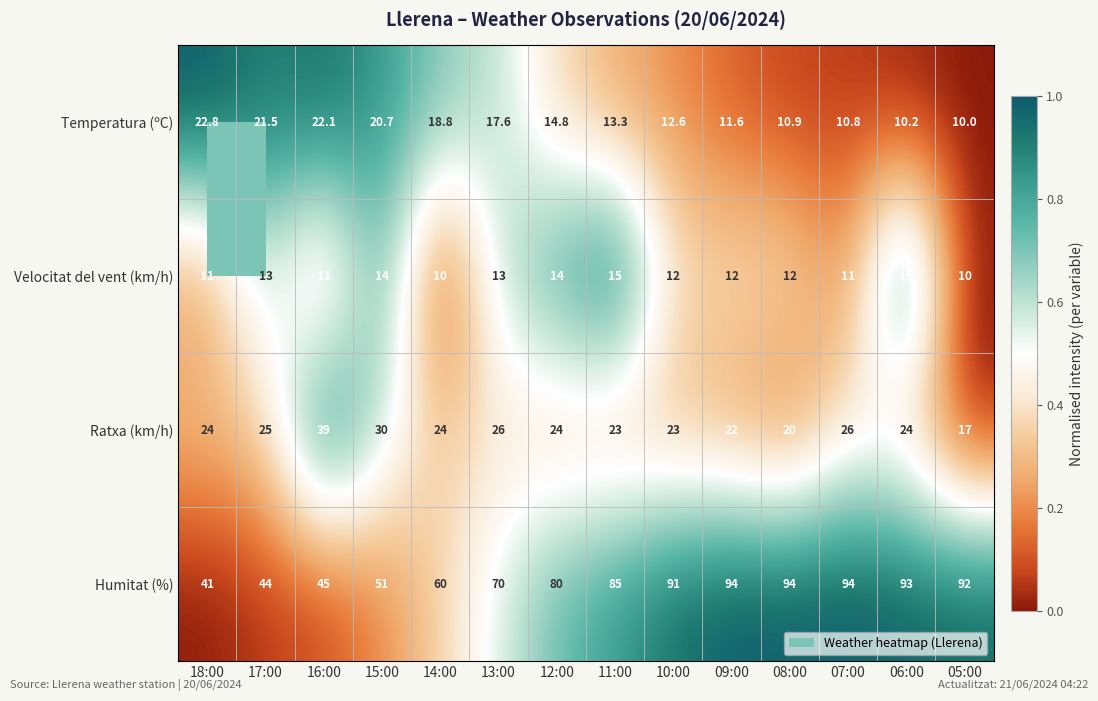

What is the spread (max minus min) of values at 07:00?

83.2